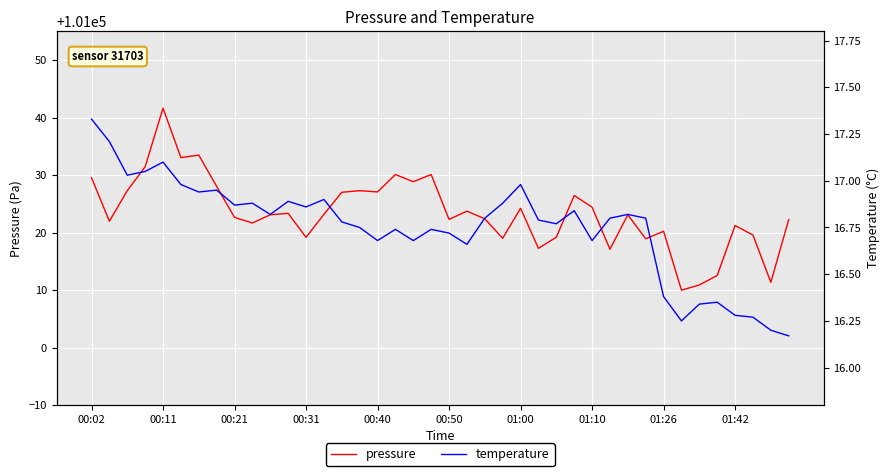

What are all the series names shown in the legend?

pressure, temperature